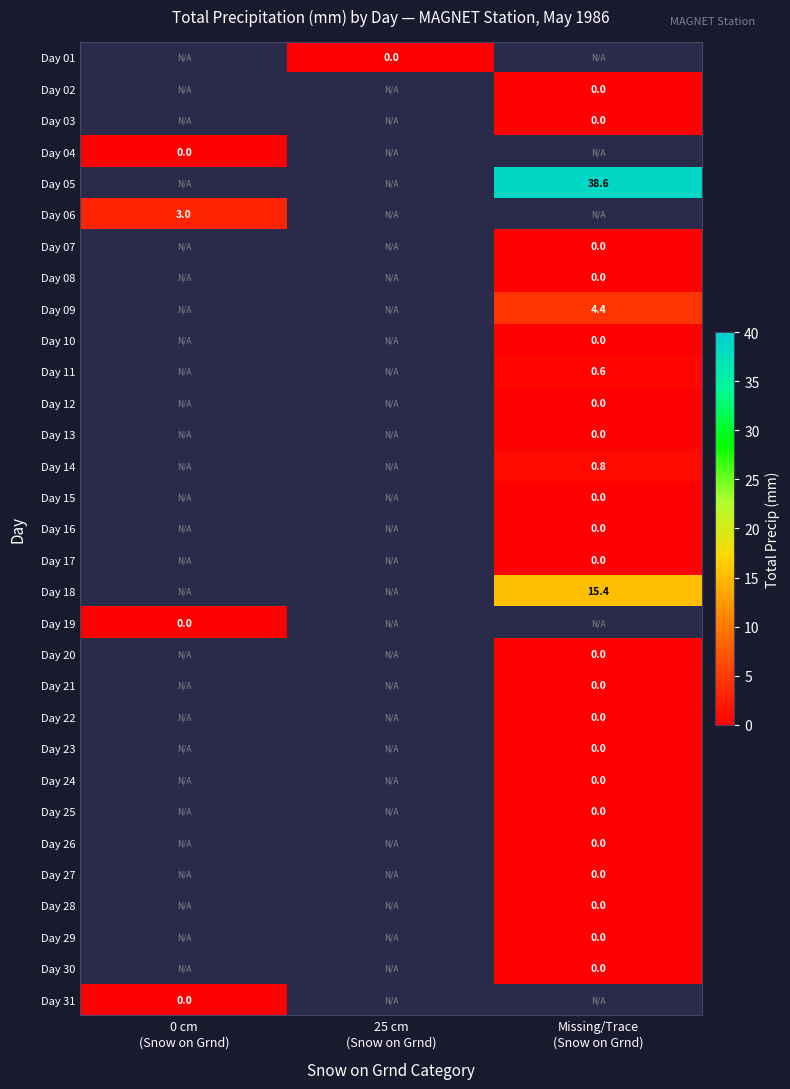

What is the greatest value displayed?

38.6